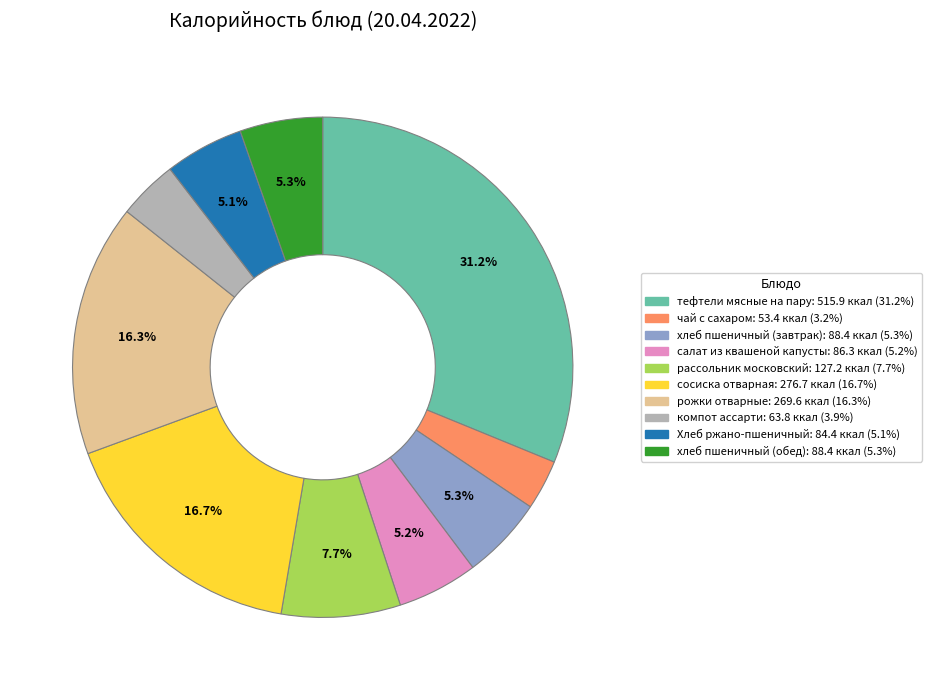

Between чай с сахаром and хлеб пшеничный (завтрак), which is larger?

хлеб пшеничный (завтрак)